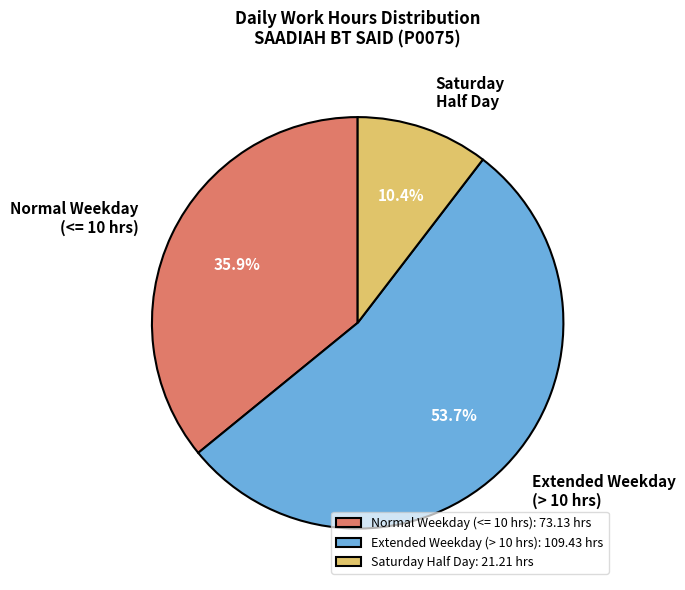

Combined, do Normal Weekday (<= 10 hrs): 73.13 hrs and Saturday Half Day: 21.21 hrs account for over 50%?

No